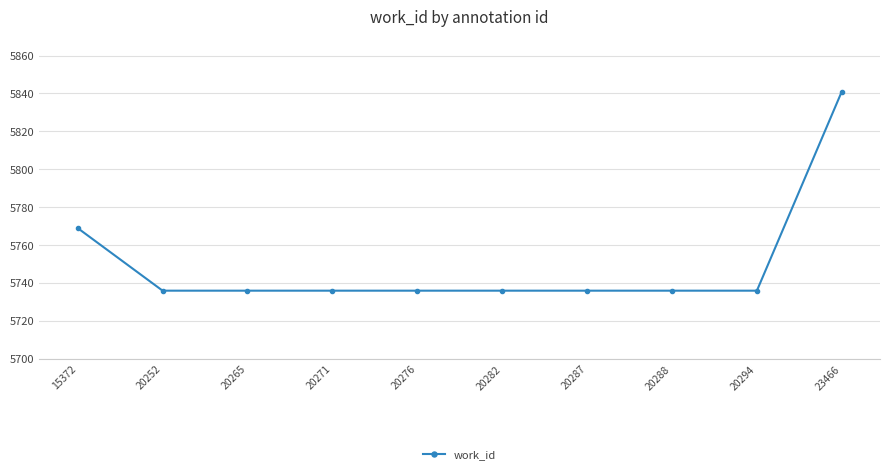

The chart shows a value of 2481 at 20265. True or false?

False